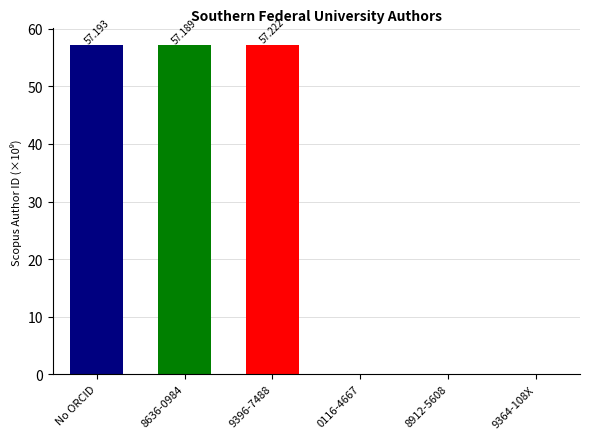

Are the bars horizontal?

No